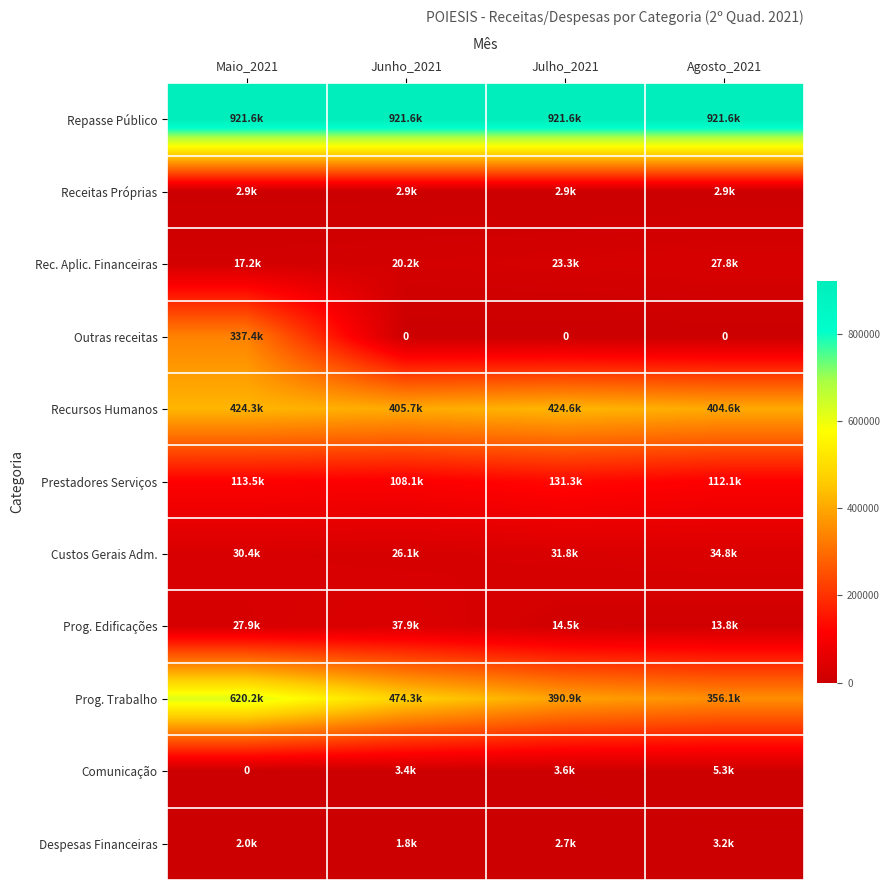

What is the total value across all series at Maio_2021?

2497449.7